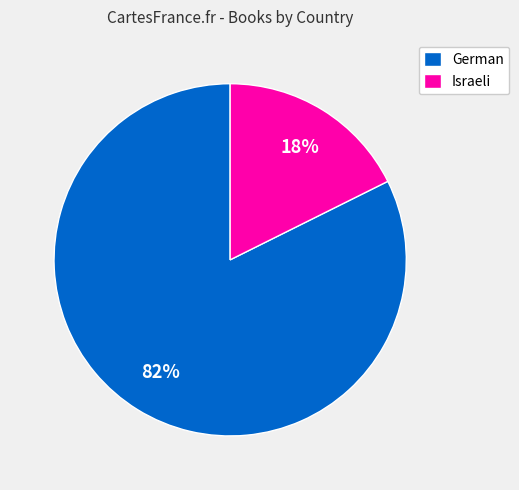

To the nearest percent, what is the average slice percentage?

50%